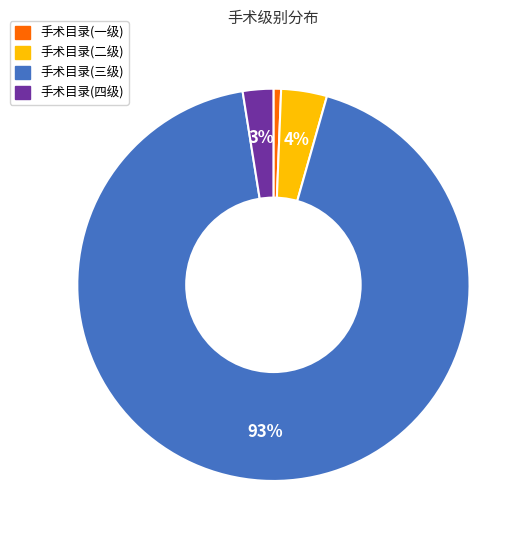

Is it true that 手术目录(三级) is 93% of the pie?

True